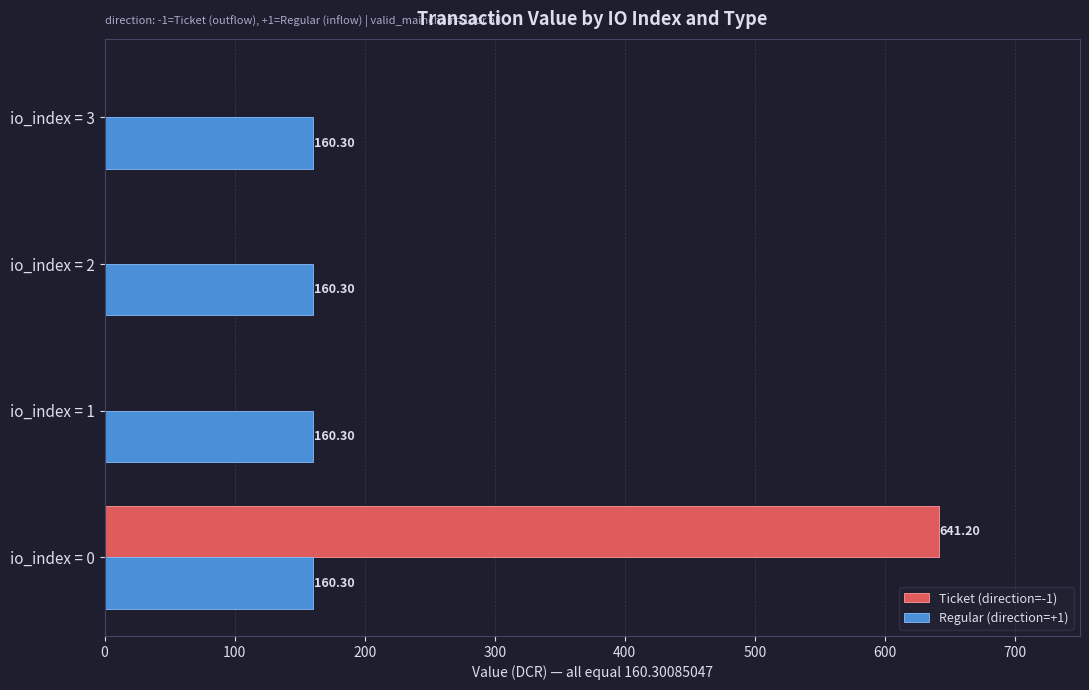

Which series changed the most between io_index = 0 and io_index = 3?

Ticket (direction=-1)